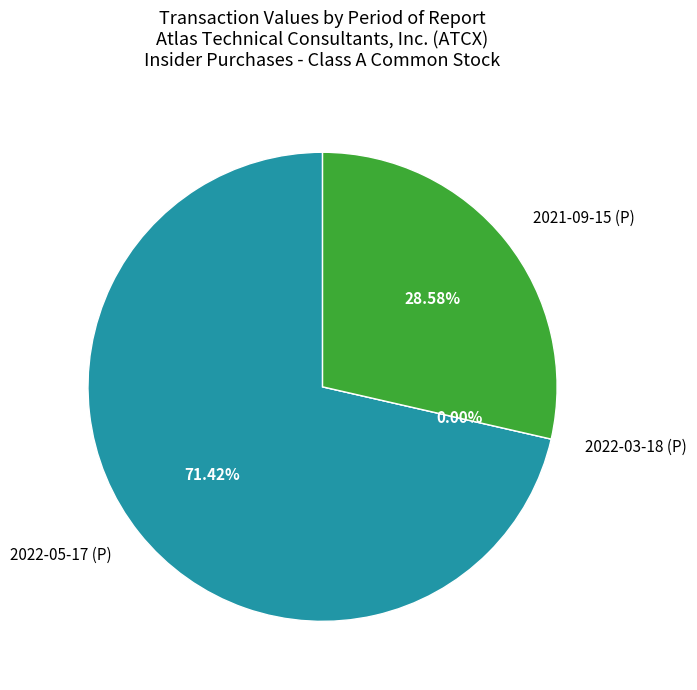

True or false: 2022-05-17 (P) accounts for 71% of the total.

True